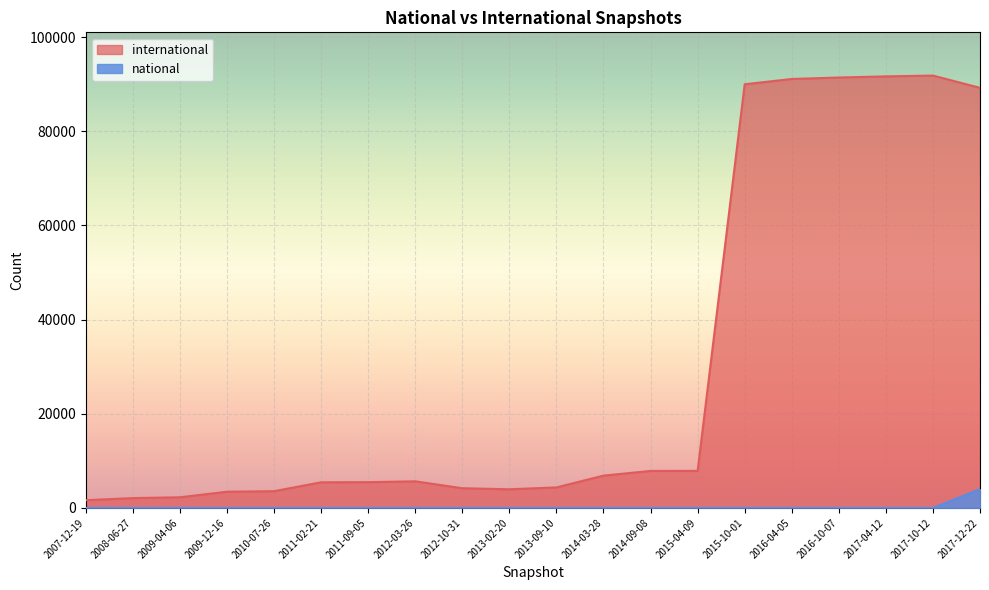

Rank the series by their average value, from lowest to highest.

national, international